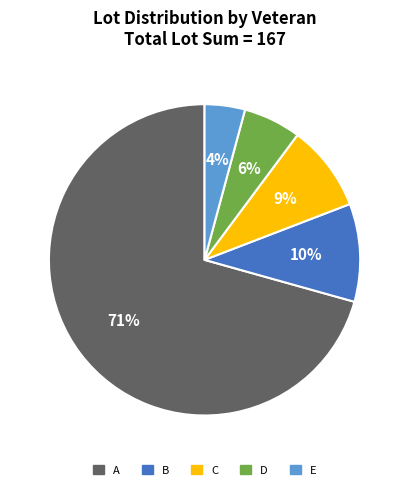

Is there any slice that represents more than half of the pie?

Yes